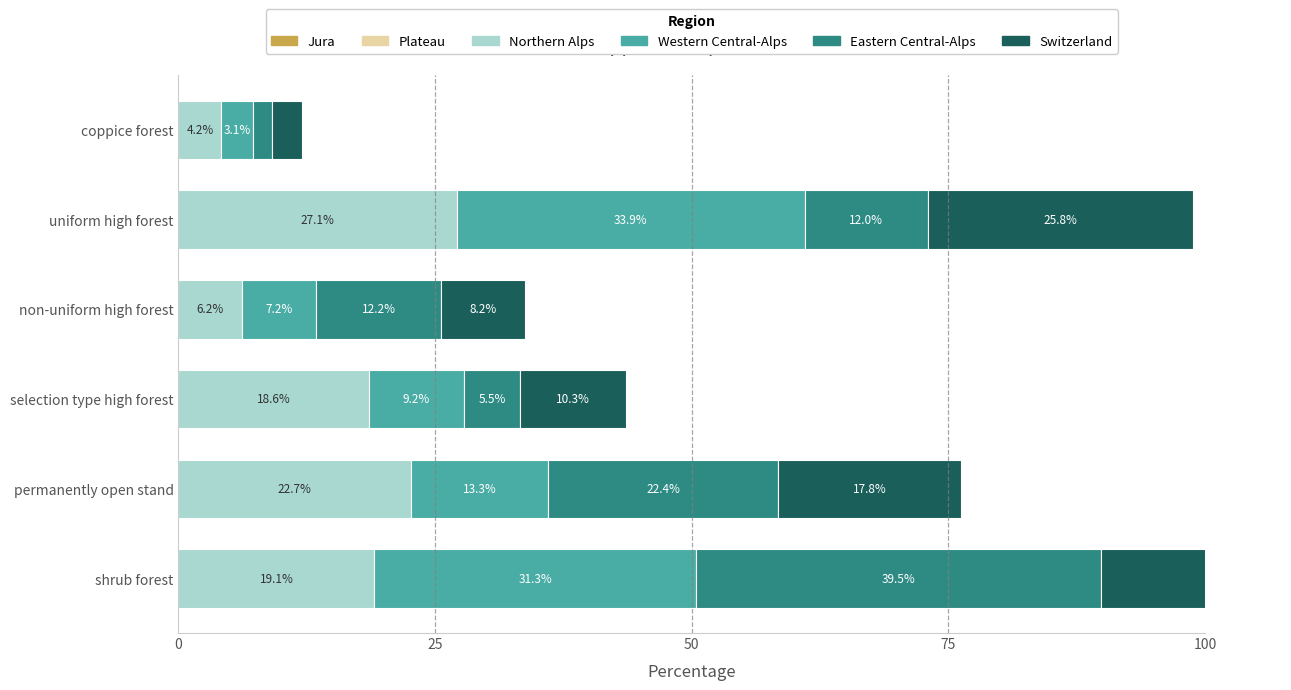

How many categories are shown in the chart?

6